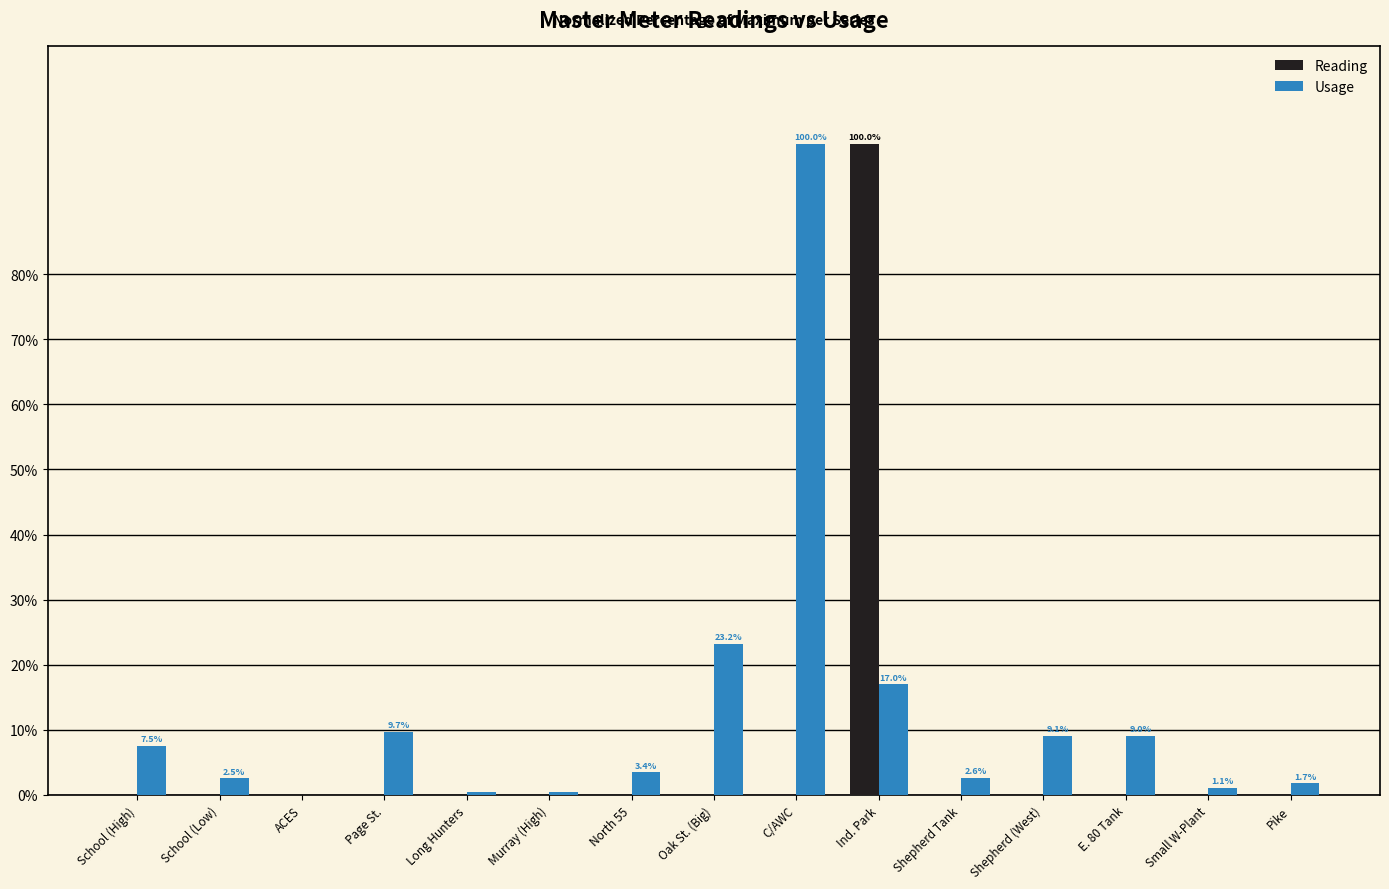

Does the chart contain stacked bars?

No